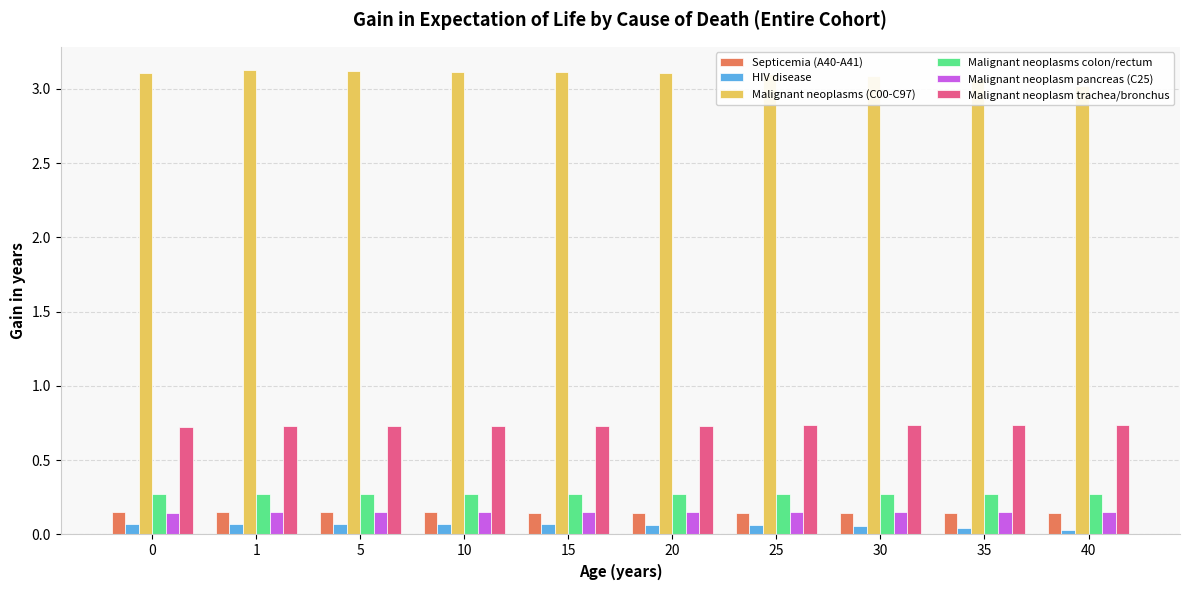

Reading right to left, extract all data points from this chart.

Septicemia (A40-A41): 0.1	0.1	0.1	0.1	0.1	0.1	0.1	0.1	0.2	0.2
HIV disease: 0.0	0.0	0.1	0.1	0.1	0.1	0.1	0.1	0.1	0.1
Malignant neoplasms (C00-C97): 3.0	3.1	3.1	3.1	3.1	3.1	3.1	3.1	3.1	3.1
Malignant neoplasms colon/rectum: 0.3	0.3	0.3	0.3	0.3	0.3	0.3	0.3	0.3	0.3
Malignant neoplasm pancreas (C25): 0.1	0.2	0.2	0.1	0.1	0.1	0.1	0.1	0.1	0.1
Malignant neoplasm trachea/bronchus: 0.7	0.7	0.7	0.7	0.7	0.7	0.7	0.7	0.7	0.7